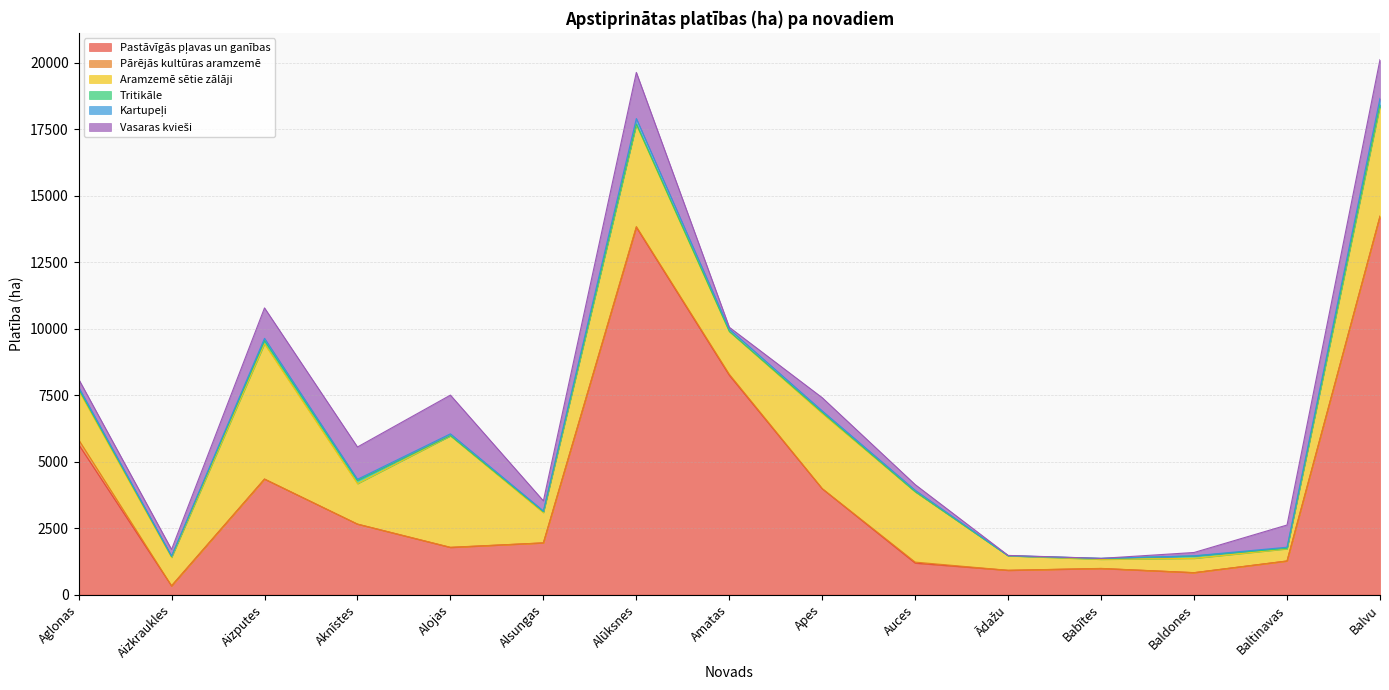

Rank the series by their maximum value, from highest to lowest.

Pastāvīgās pļavas un ganības, Aramzemē sētie zālāji, Vasaras kvieši, Kartupeļi, Pārējās kultūras aramzemē, Tritikāle